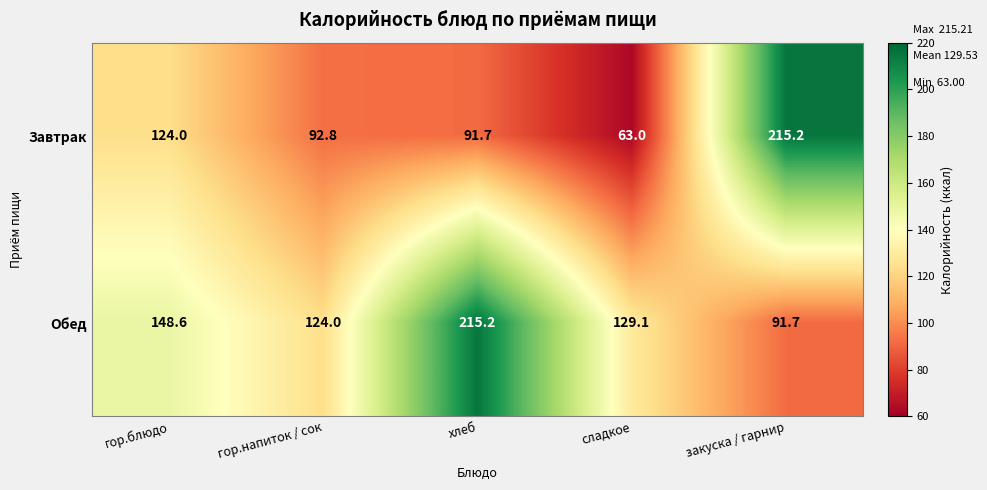

Reading left to right, list all the values displayed in this chart.

Завтрак: 124.0	92.8	91.7	63.0	215.2
Обед: 148.6	124.0	215.2	129.1	91.7